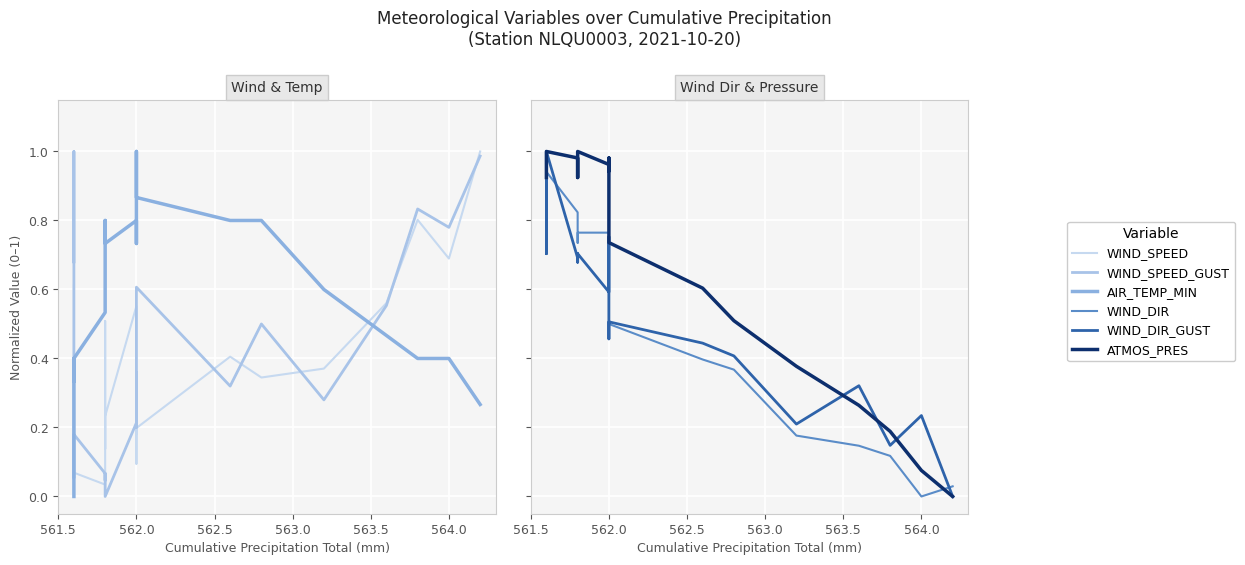

How many lines are shown in the chart?

6